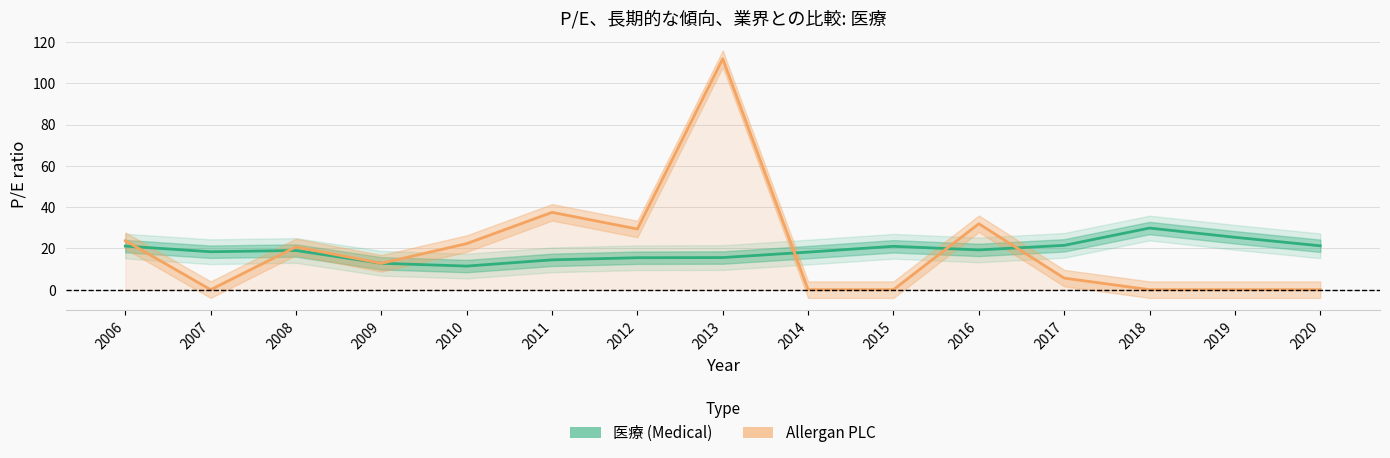

Which series has the widest spread of values?

Allergan PLC